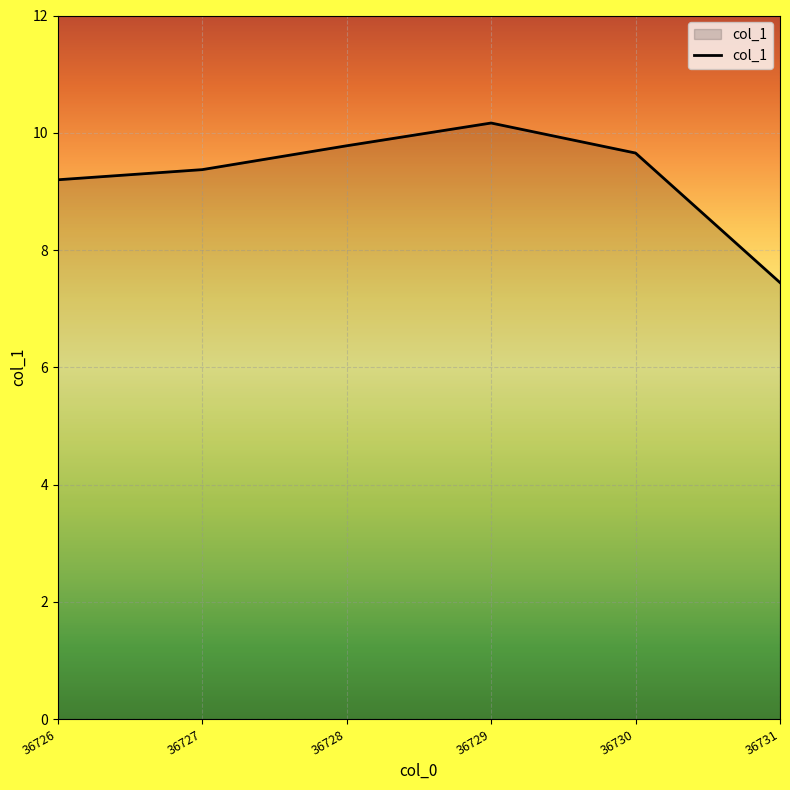

How many categories are shown in the chart?

6